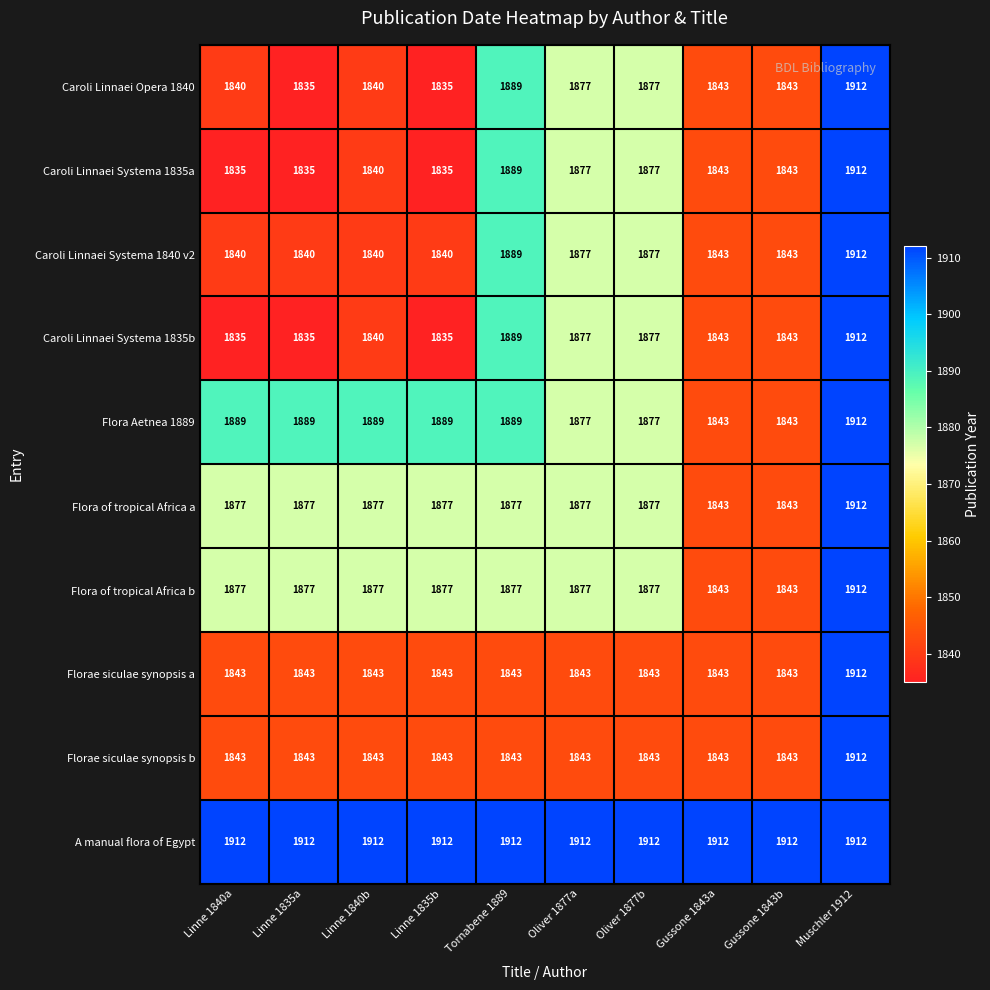

What is the total value across all series at Linne 1840a?

18591